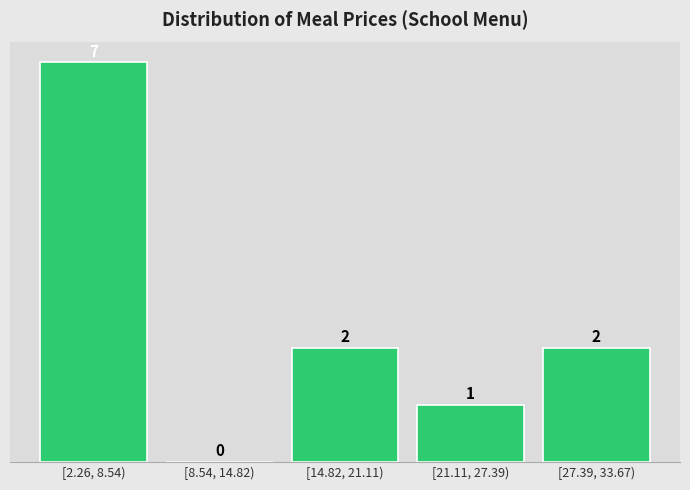

Reading right to left, transcribe all the data shown in this chart.

[27.39, 33.67)=2	[21.11, 27.39)=1	[14.82, 21.11)=2	[8.54, 14.82)=0	[2.26, 8.54)=7